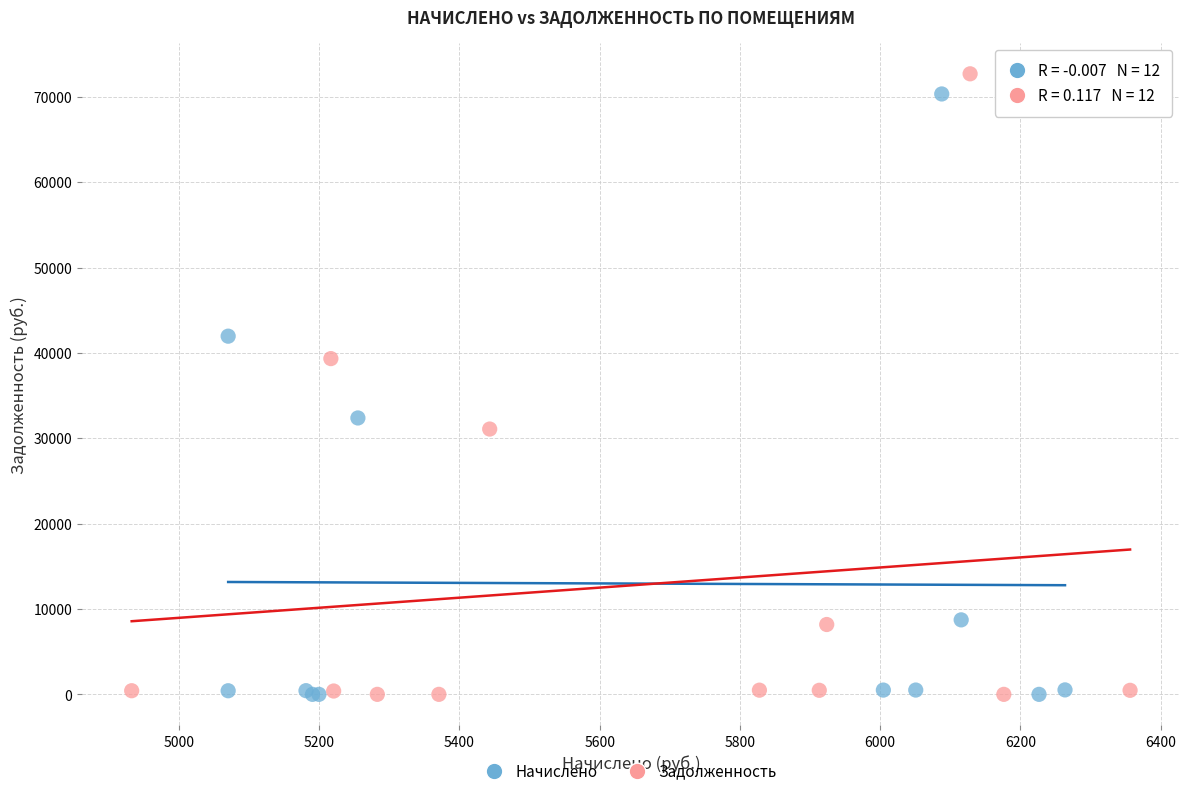

Which series has the largest Y range (max minus min)?

Задолженность